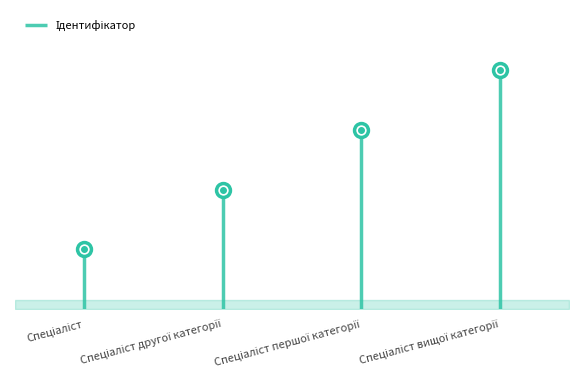

What is the ratio of the value at Спеціаліст першої категорії to the value at Спеціаліст?

3.0